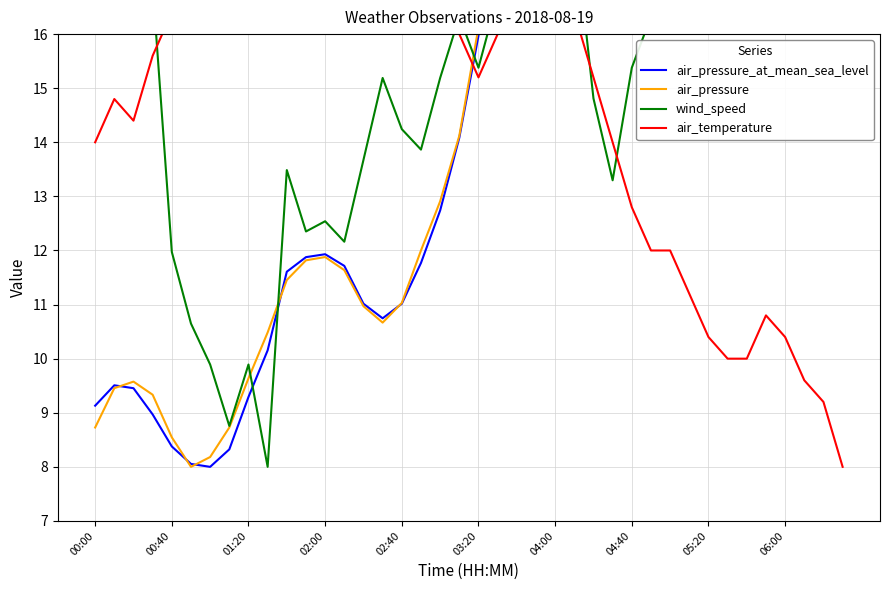

What is the spread (max minus min) of values at 10?

6.1